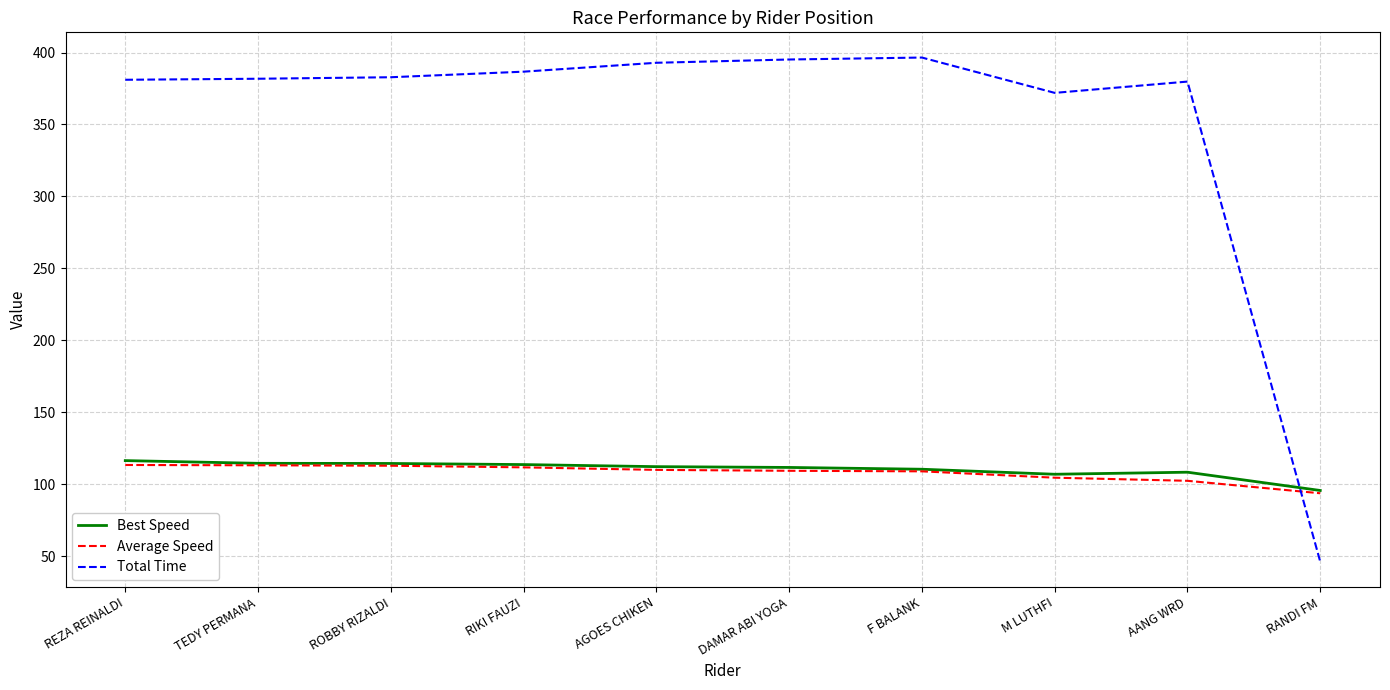

At how many categories does at least one series exceed 389?

3